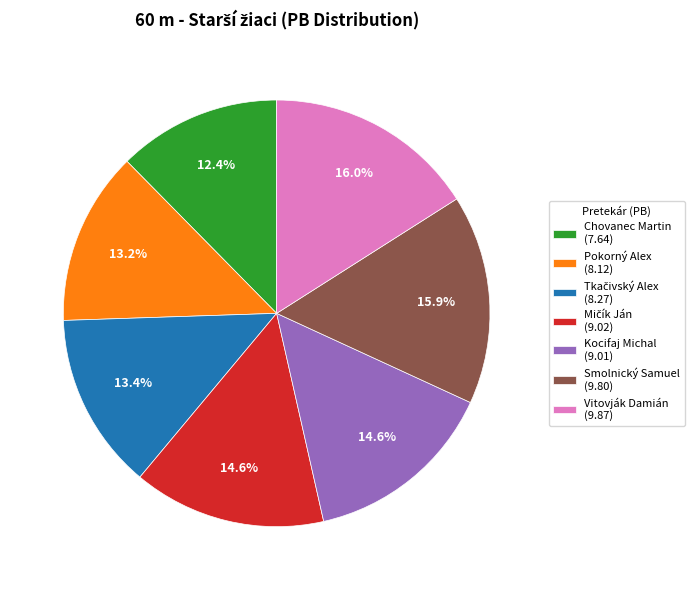

To the nearest percent, what is the average slice percentage?

14%